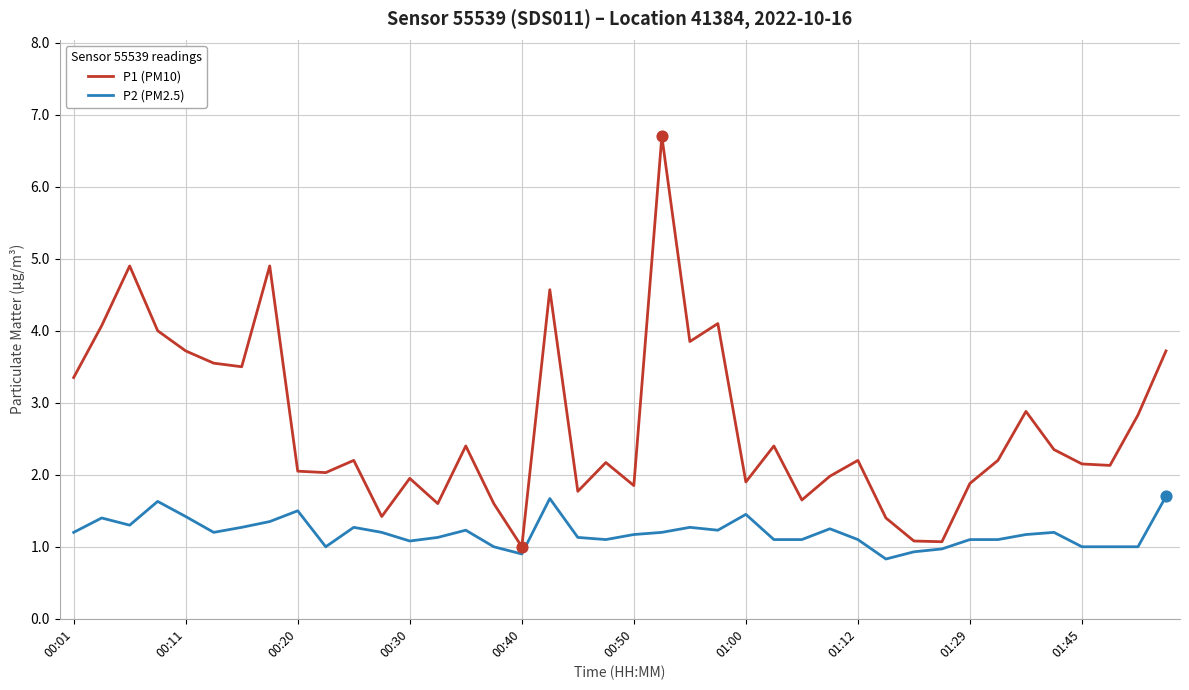

Which series has the largest range (max minus min)?

P1 (PM10)